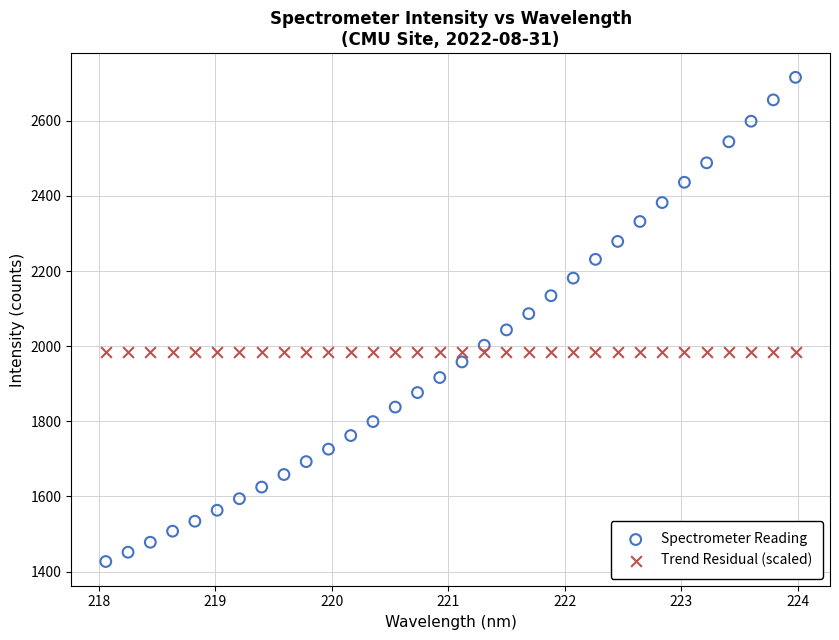

Across all data points, what is the range of Y values (max minus min)?

1288.9